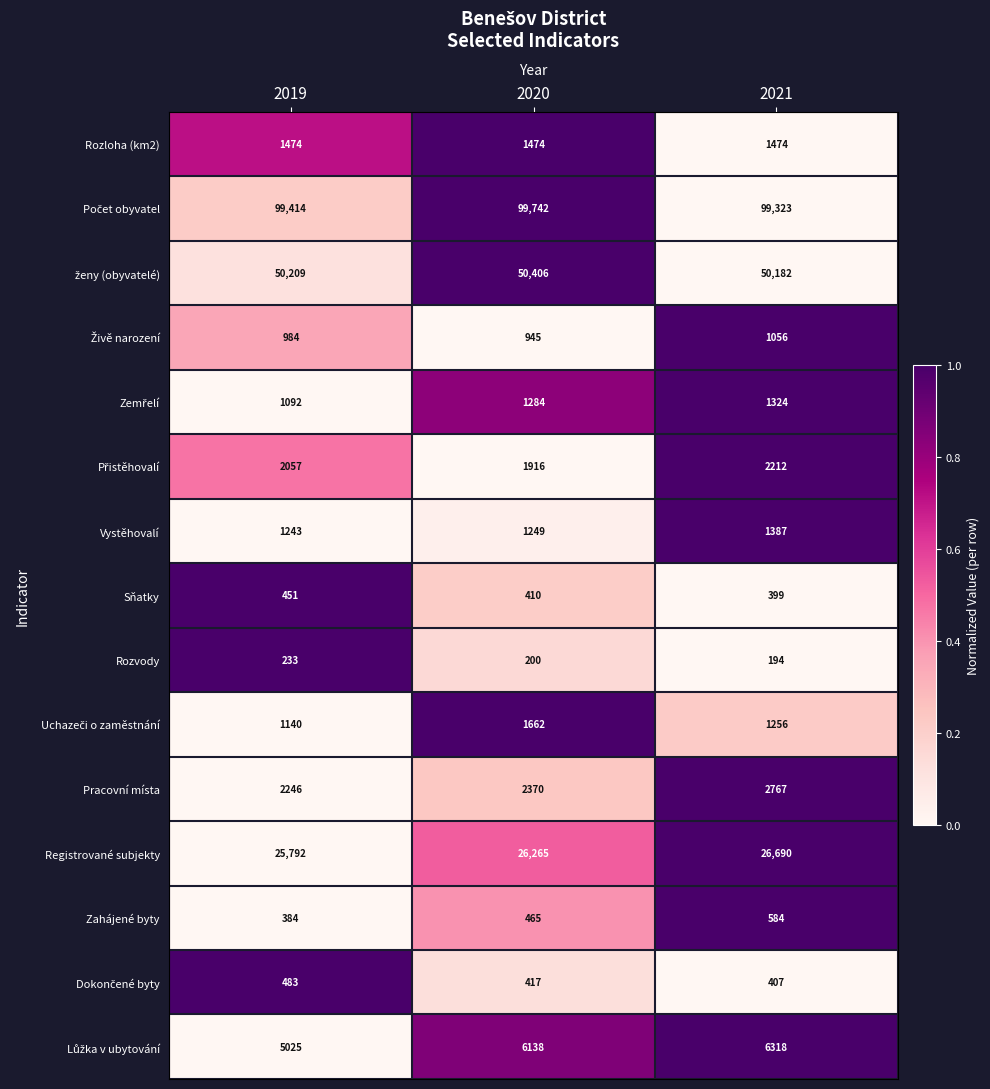

The Pracovní místa series shows 2767 at 2021. True or false?

True